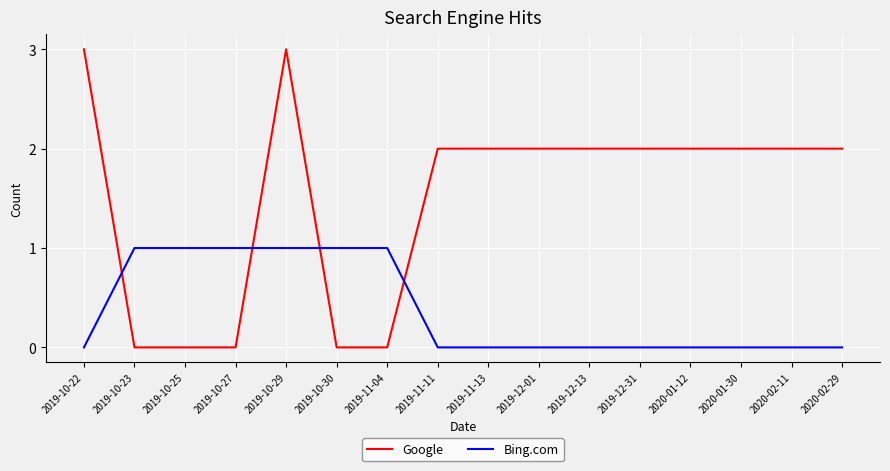

Between 2019-10-25 and 2019-11-11, which series saw the biggest shift?

Google